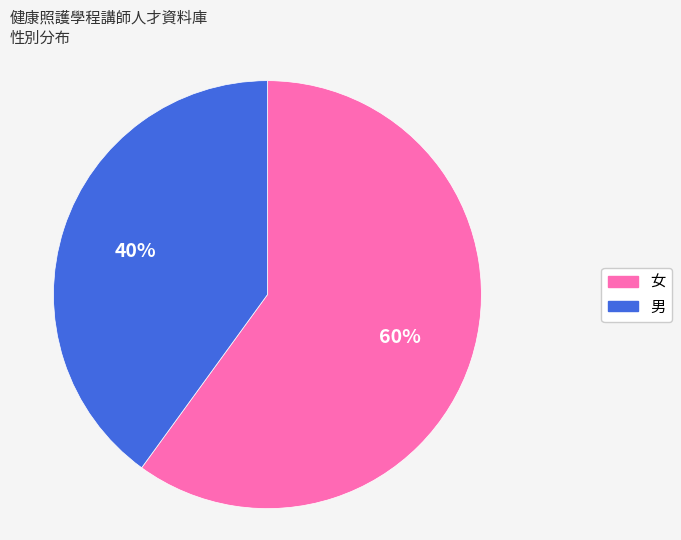

True or false: 男 accounts for 40% of the total.

True